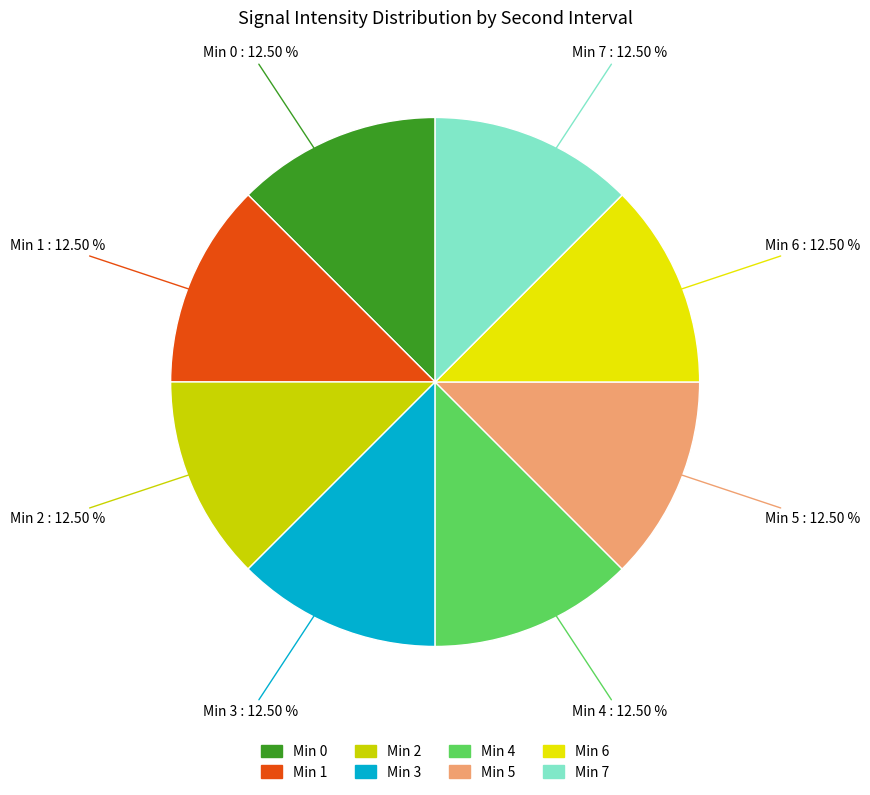

How many segments does this pie chart have?

8